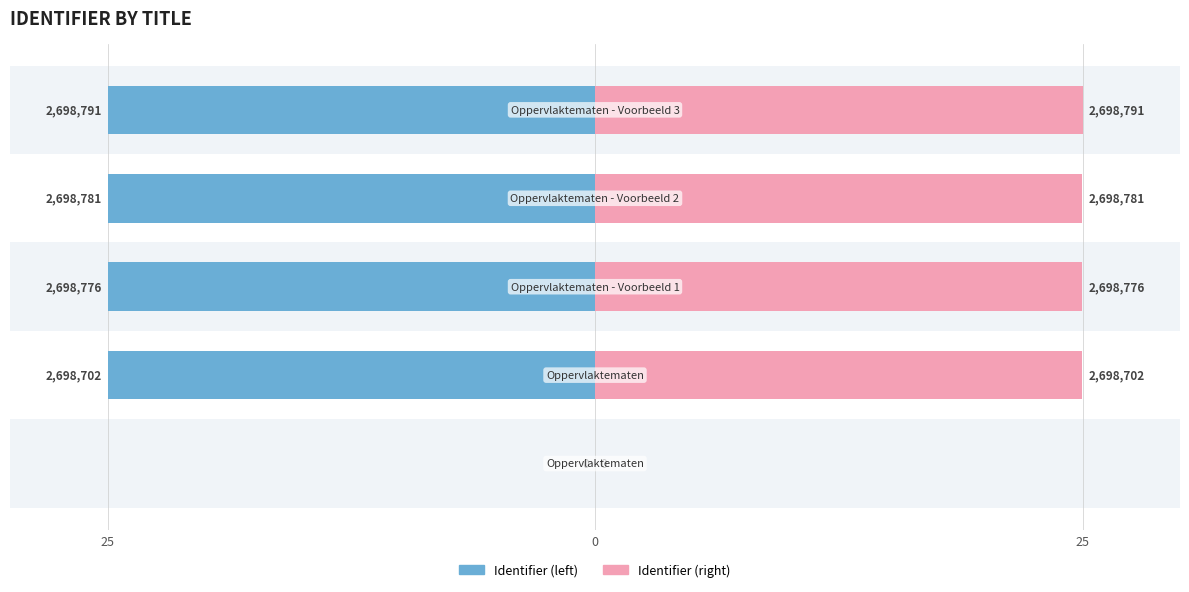

How many bars are there in total?

10